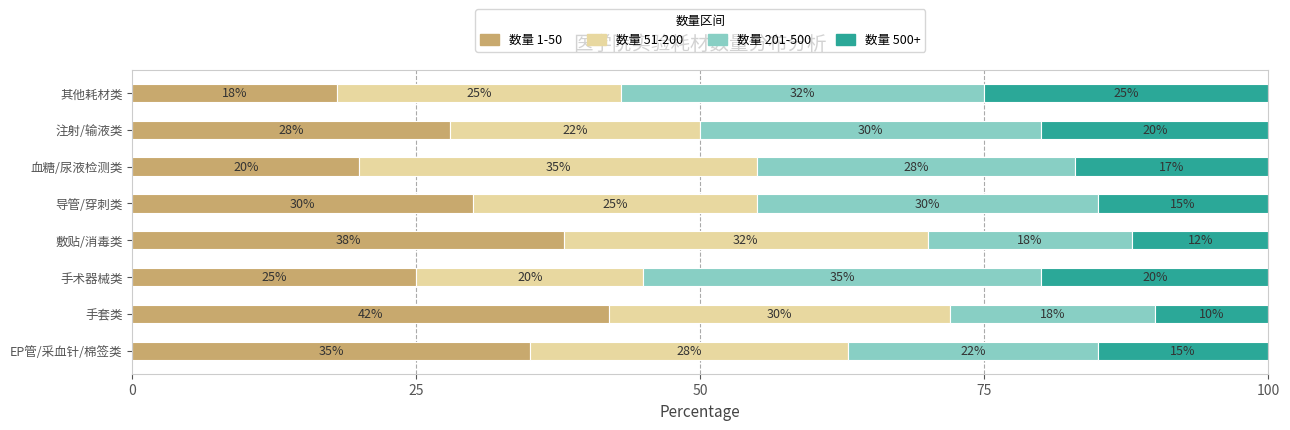

What is the sum of the 数量 1-50 values at 手套类 and EP管/采血针/棉签类?

77.0